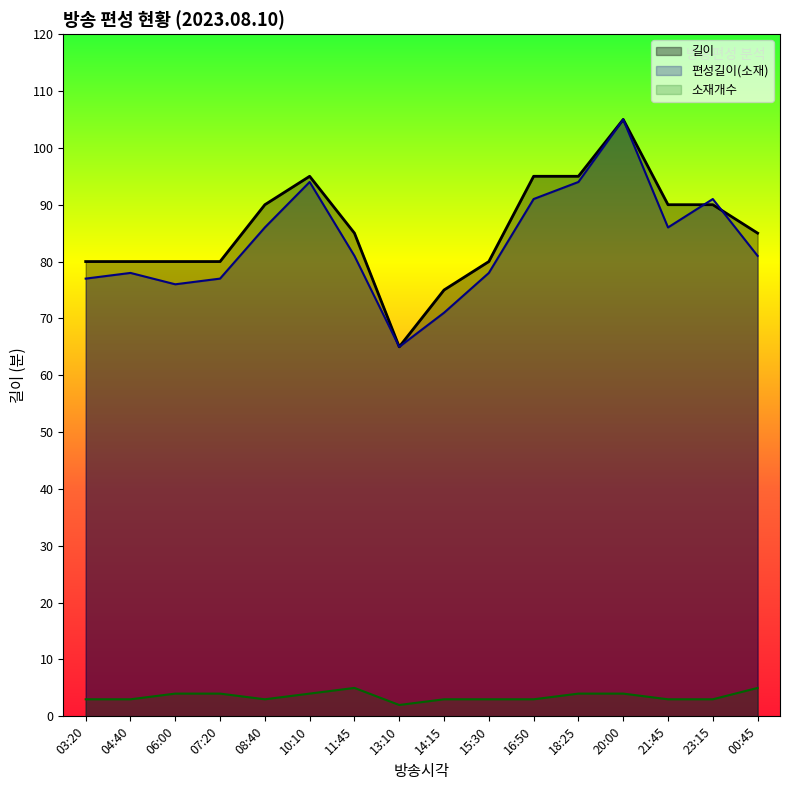

Is it true that 길이 equals 41 at 16:50?

False